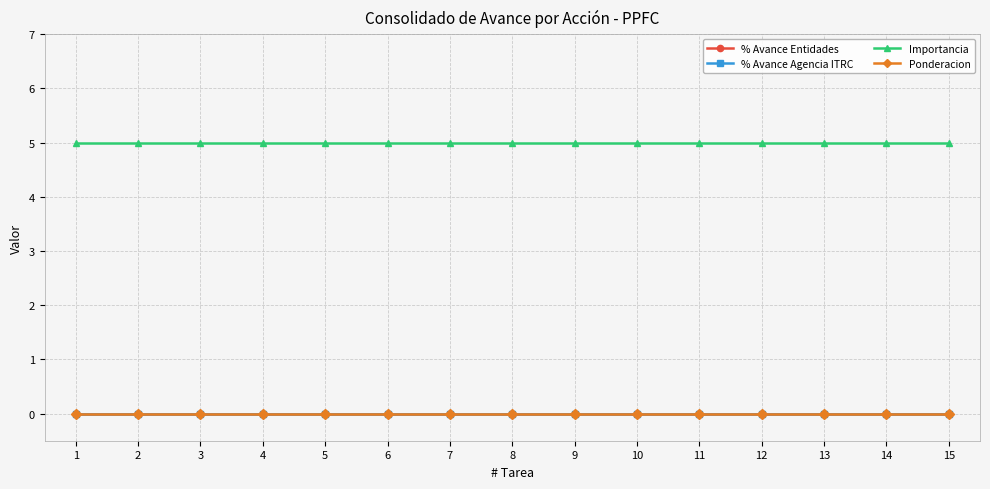

At which category is the sum across all series the highest?

1